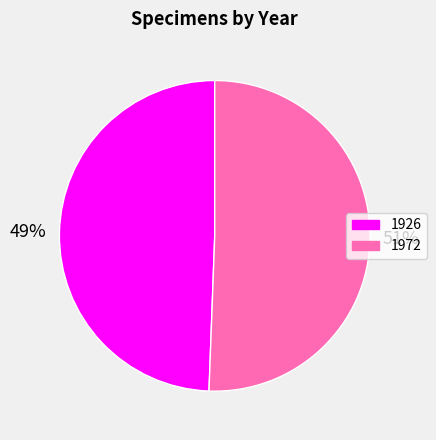

What is the ratio of the value at 1972 to the value at 1926?

1.0